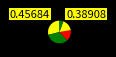

To the nearest percent, what is the difference between the largest and smallest slice percentages?

4%